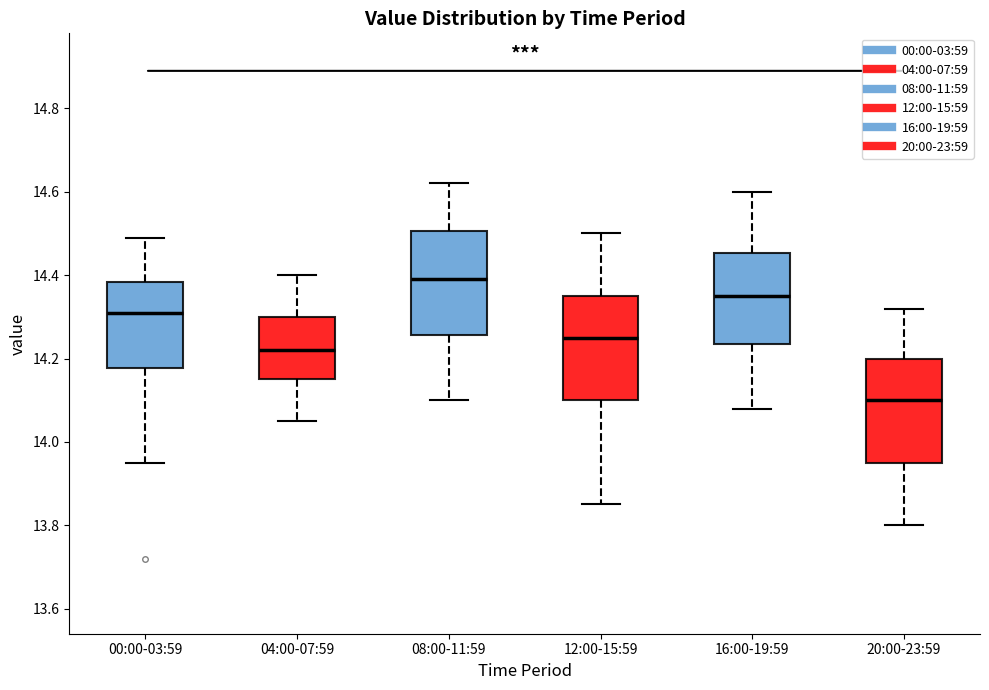

Reading left to right, read every box against the y-axis: the position of its median line, the range the box covers, and the ends of its whiskers. The values are not printed on the chart, so give them approximately, as read against the axis.

00:00-03:59: median 14.32, box 14.18 to 14.38, whiskers 13.96 to 14.50
04:00-07:59: median 14.22, box 14.16 to 14.30, whiskers 14.06 to 14.40
08:00-11:59: median 14.40, box 14.26 to 14.50, whiskers 14.10 to 14.62
12:00-15:59: median 14.26, box 14.10 to 14.36, whiskers 13.86 to 14.50
16:00-19:59: median 14.36, box 14.24 to 14.46, whiskers 14.08 to 14.60
20:00-23:59: median 14.10, box 13.96 to 14.20, whiskers 13.80 to 14.32